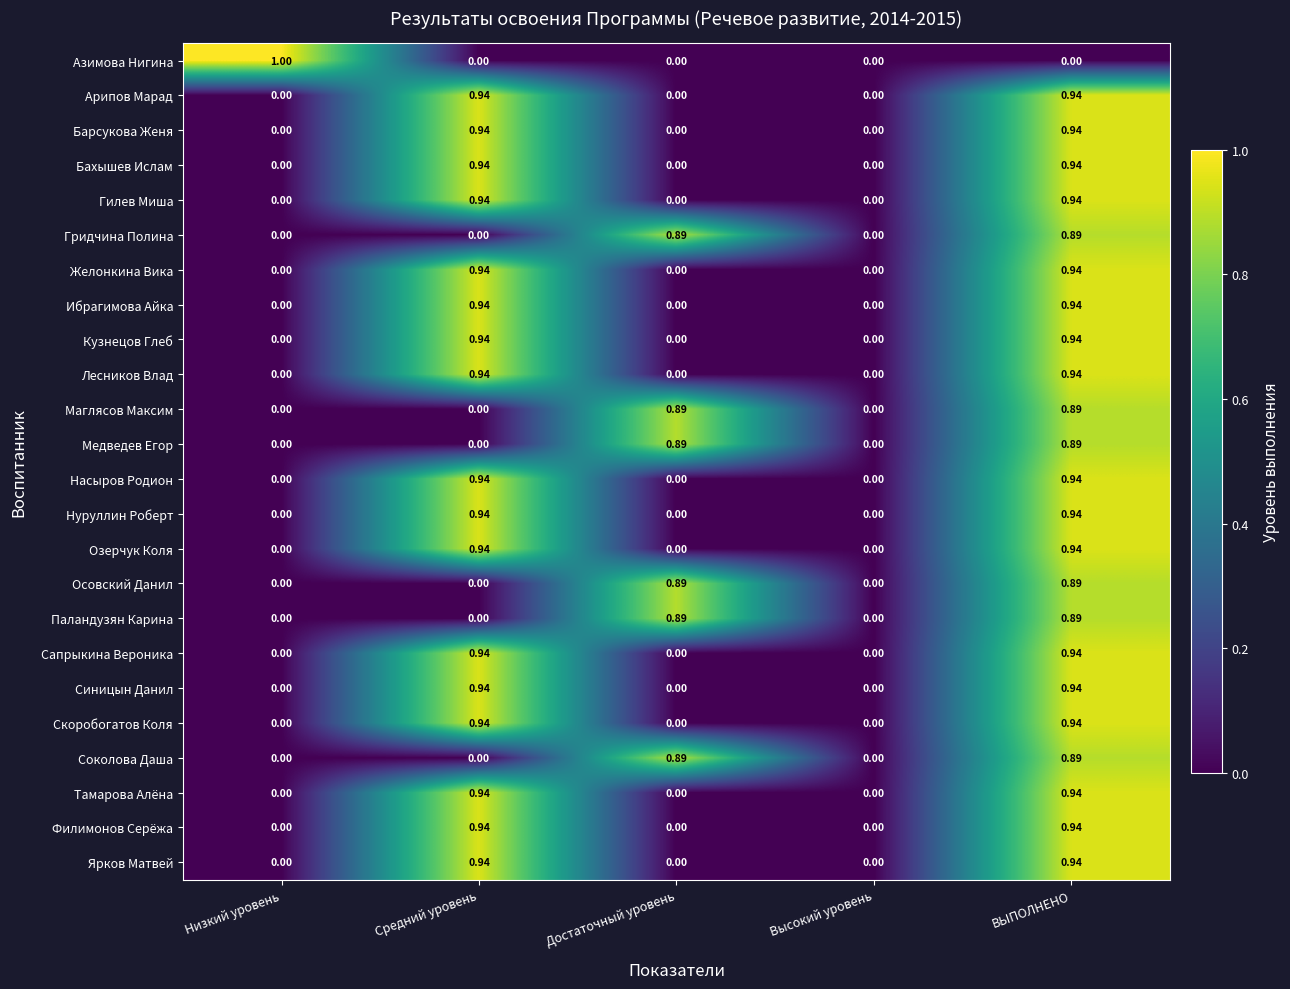

Which series has the widest spread of values?

Азимова Нигина